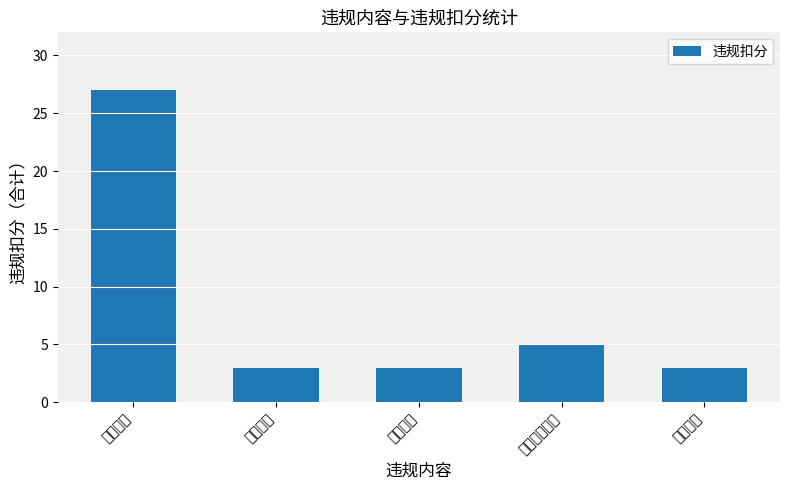

What is the greatest value displayed?

27